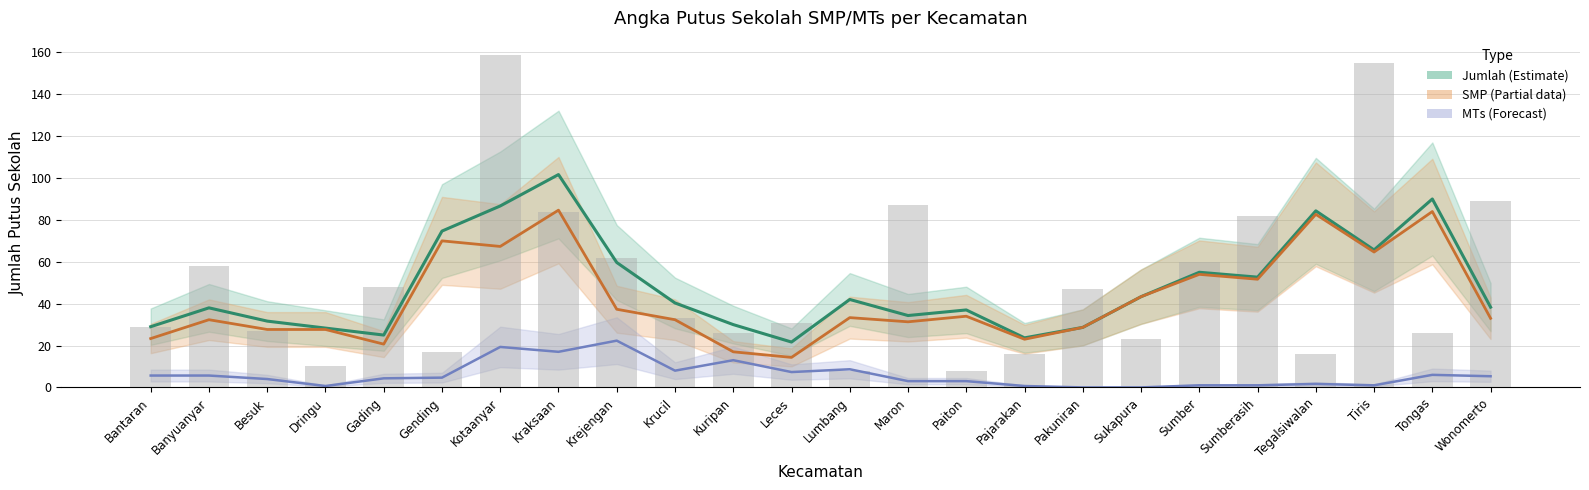

Which series has the widest spread of values?

Jumlah (Estimate)